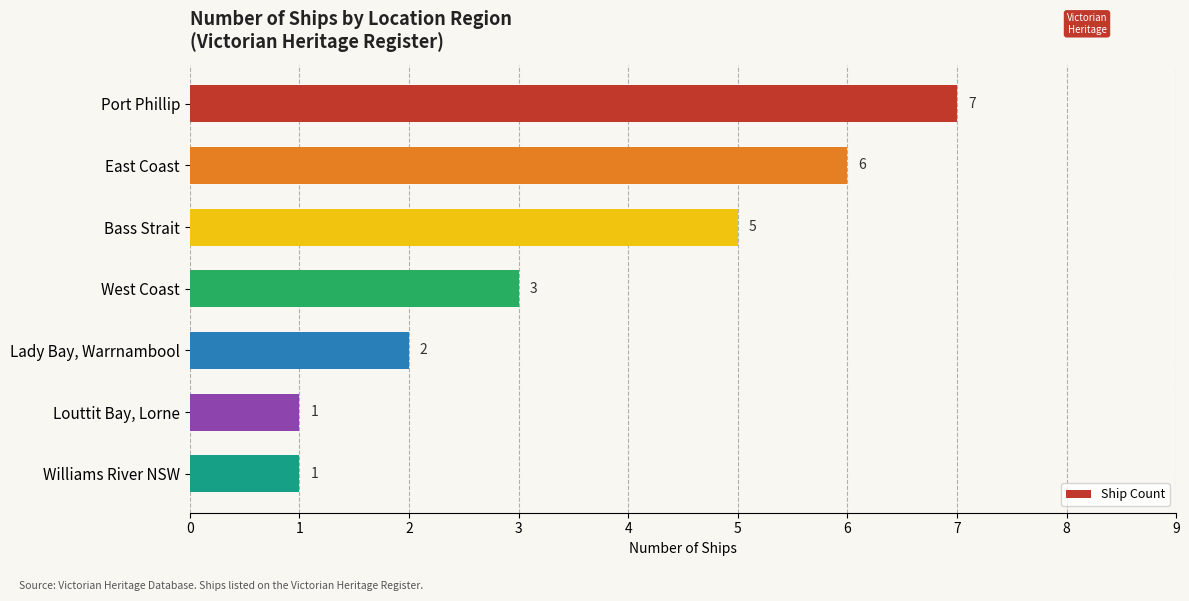

What is the minimum value shown in the chart?

1